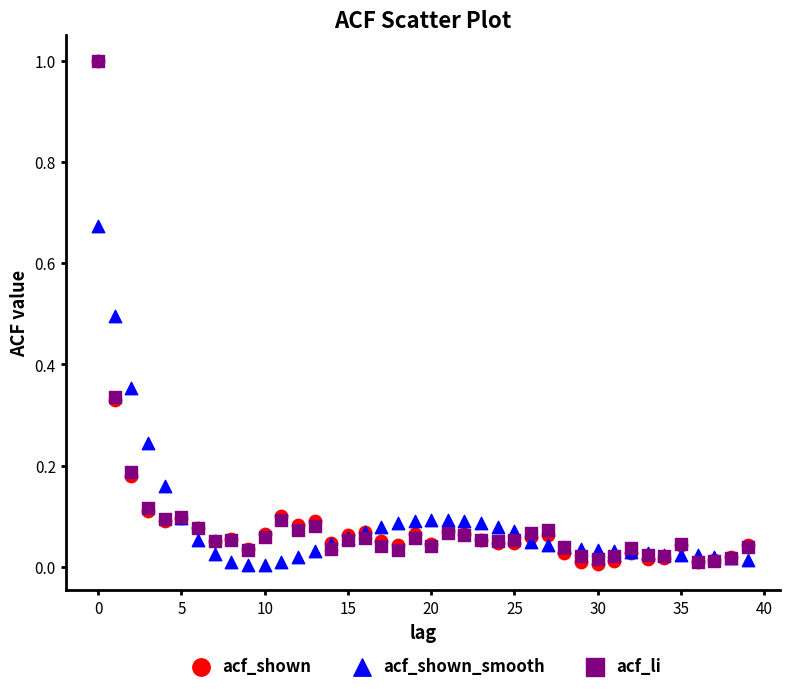

What are all the series names shown in the legend?

acf_shown, acf_shown_smooth, acf_li